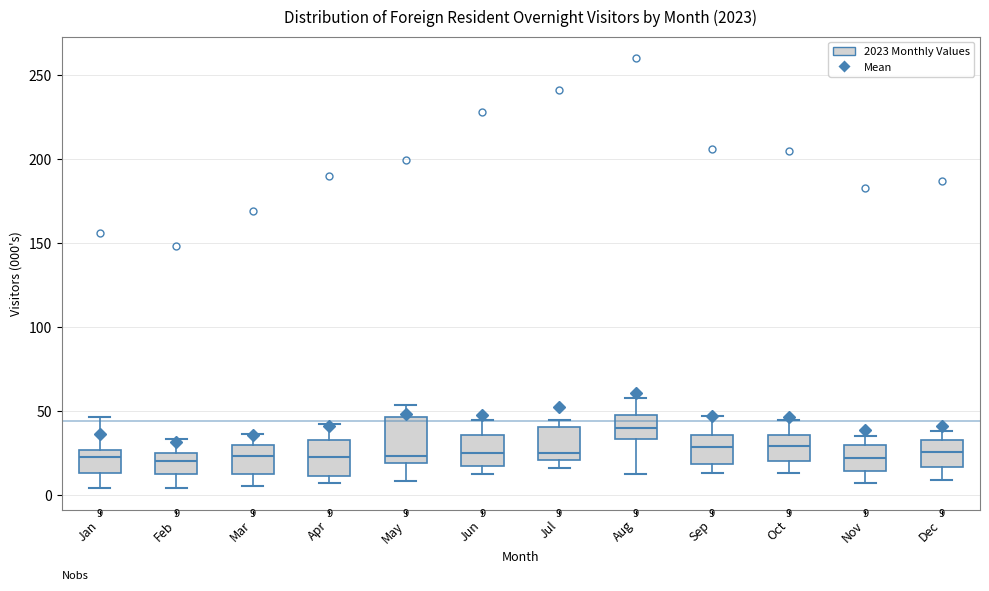

Which box has the highest median line?

Aug